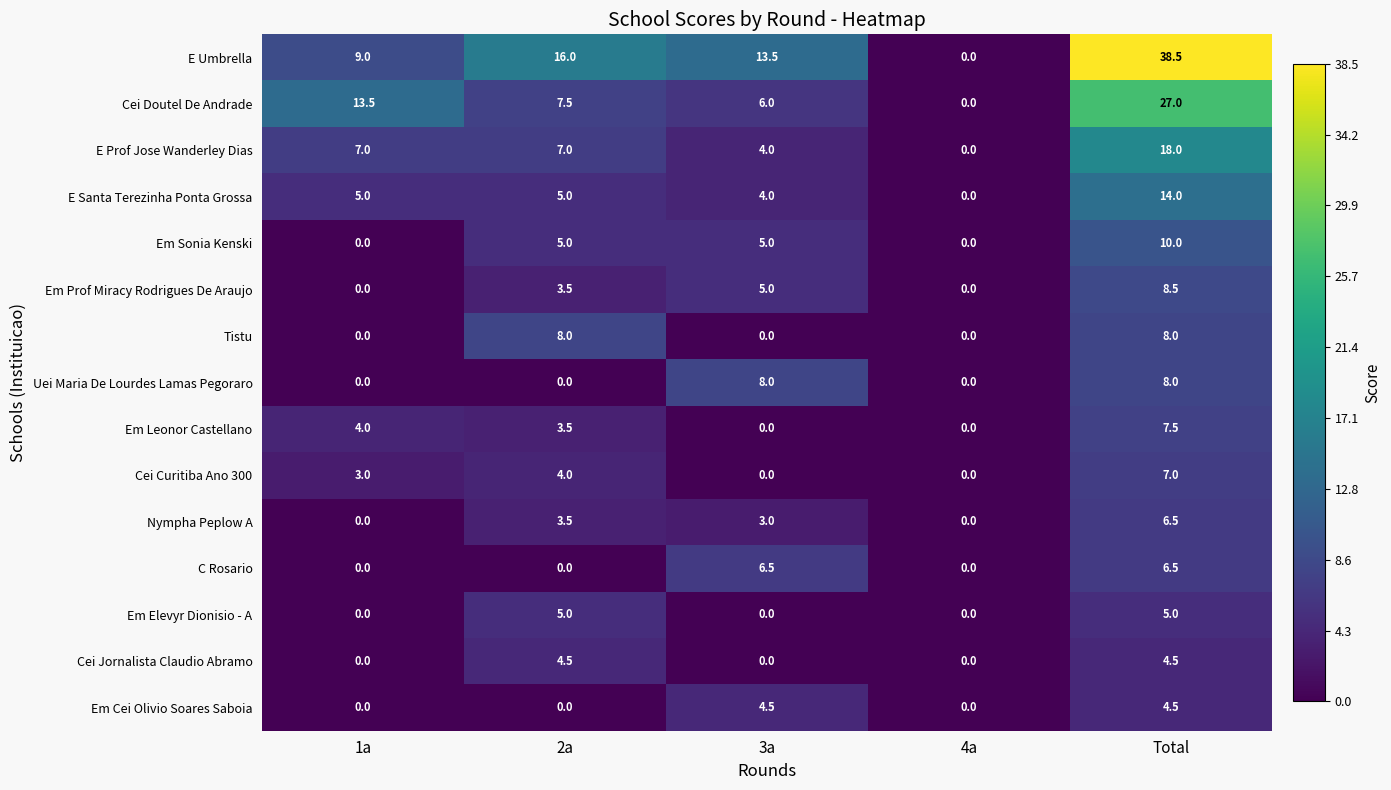

What is the maximum value shown in the chart?

38.5